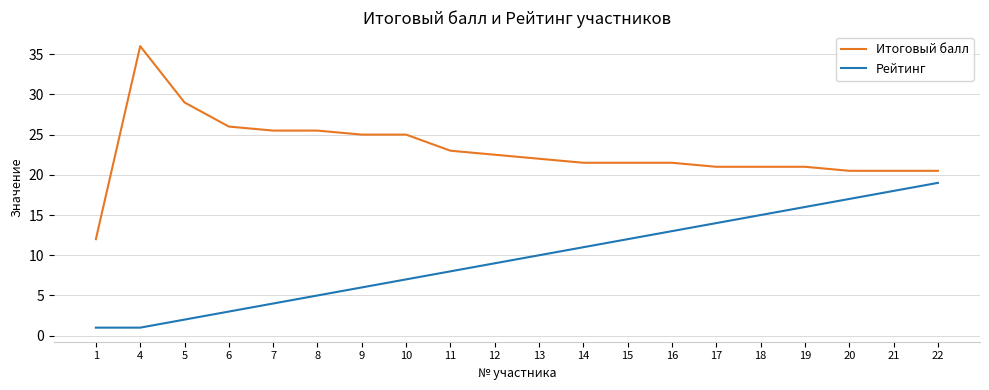

How many distinct data groups are displayed?

2